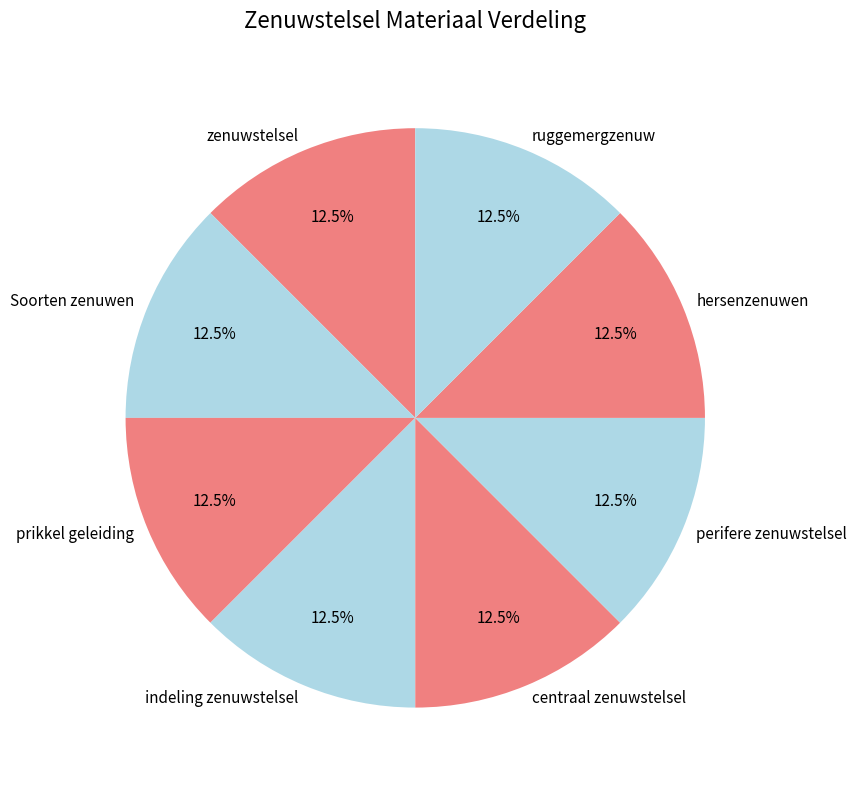

How many slices are in this pie chart?

8